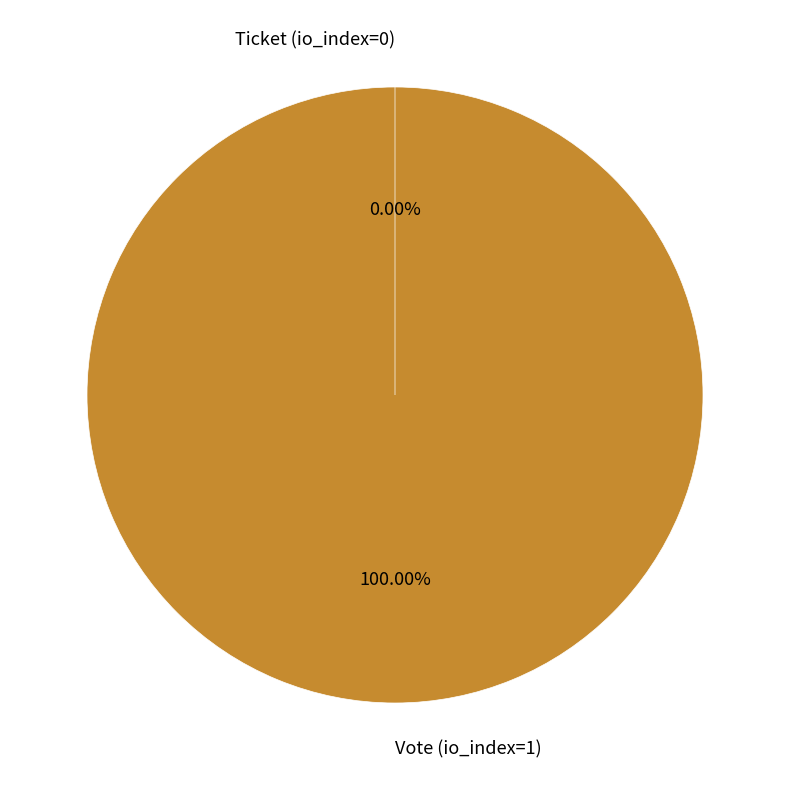

How many segments does this pie chart have?

2